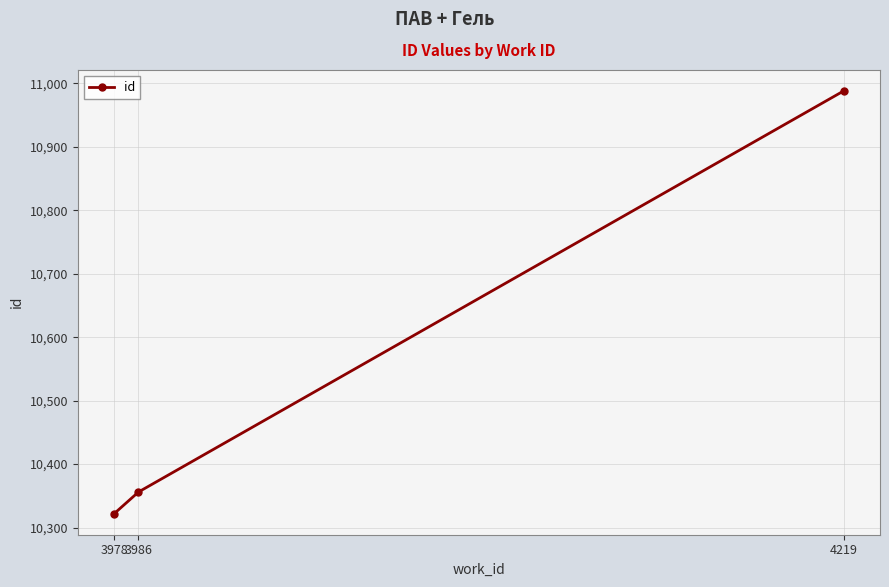

What is the value of the 3rd point from the left?

10988